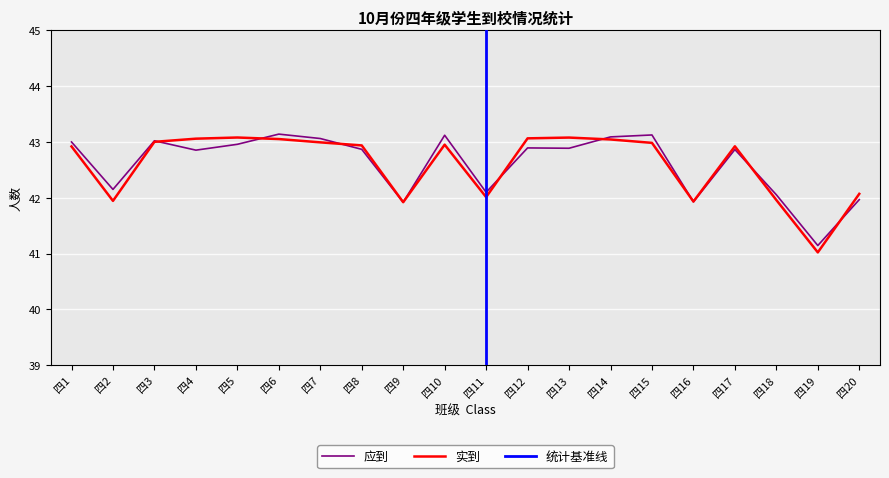

Where does the 实到 series first go above 42?

四1